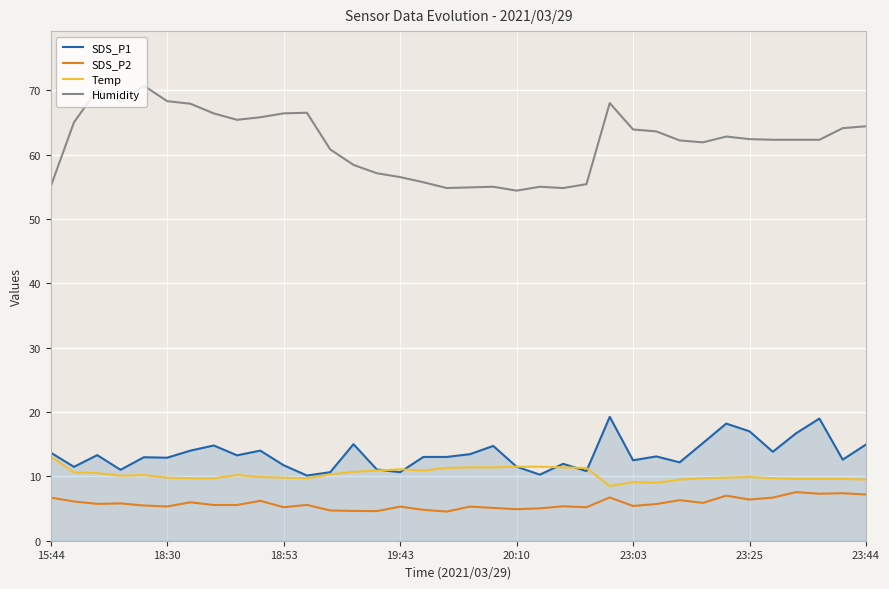

Does the chart display data point markers on the line(s)?

No